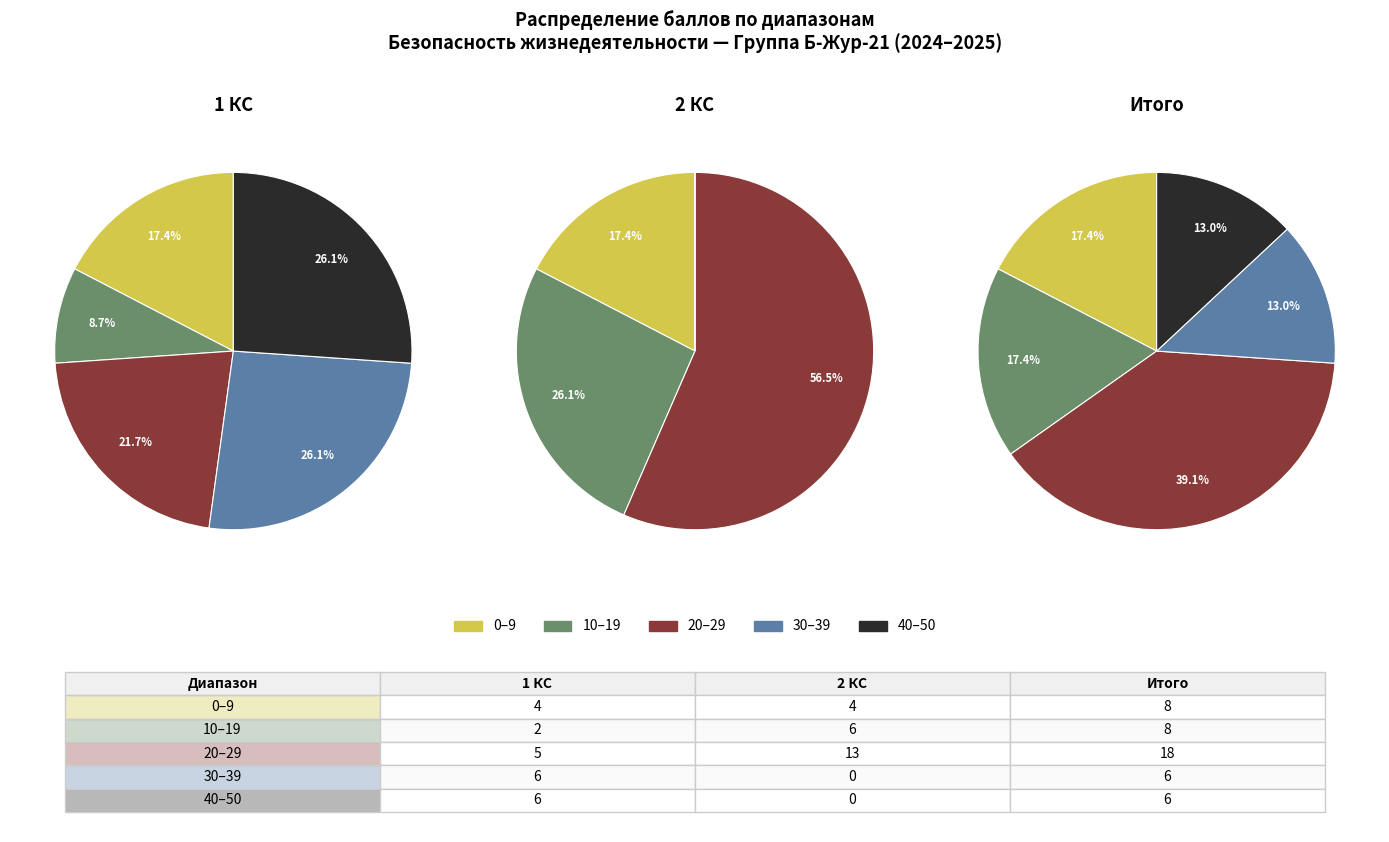

Is there a majority slice in this chart?

No